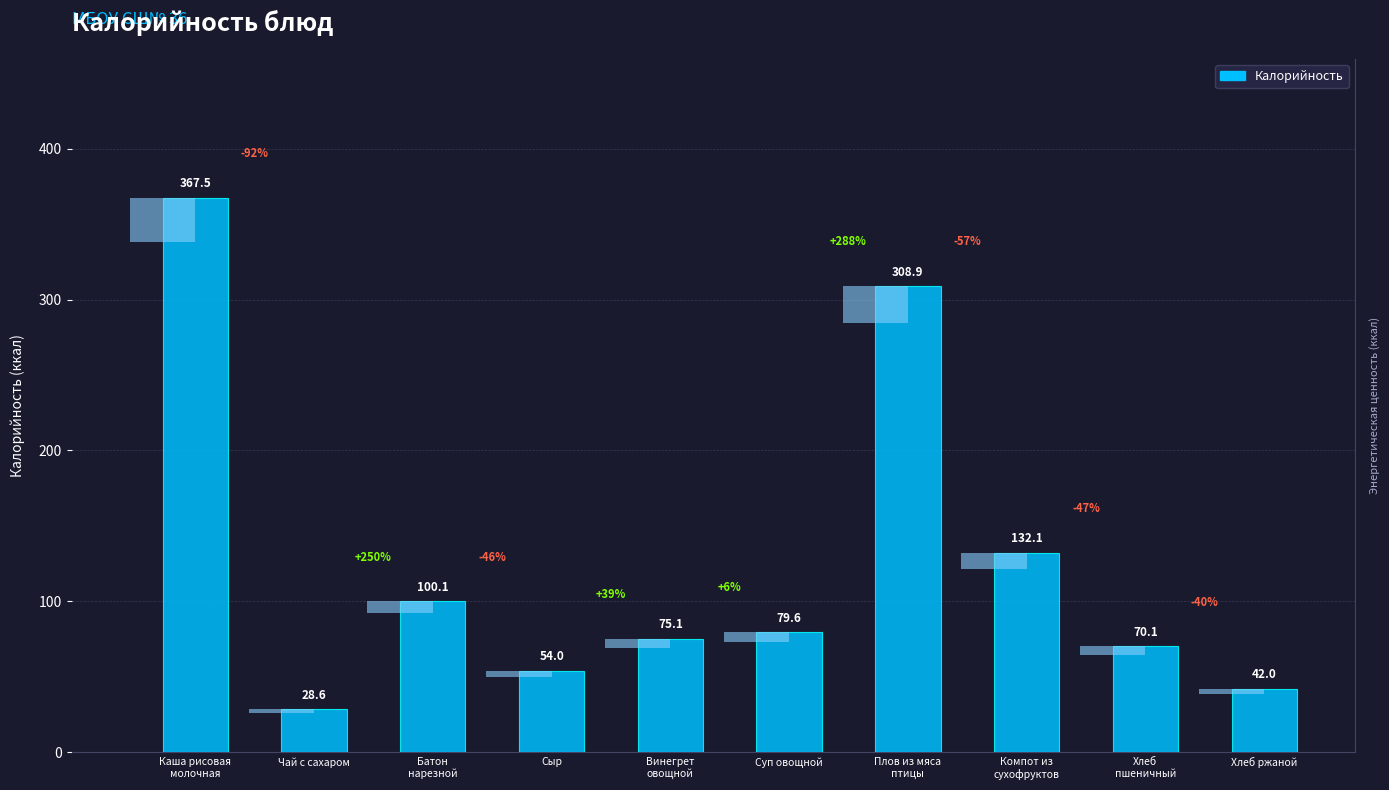

Reading right to left, transcribe all the data shown in this chart.

Хлеб ржаной=42.0	Хлеб
пшеничный=70.1	Компот из
сухофруктов=132.1	Плов из мяса
птицы=308.9	Суп овощной=79.6	Винегрет
овощной=75.1	Сыр=54.0	Батон
нарезной=100.1	Чай с сахаром=28.6	Каша рисовая
молочная=367.5